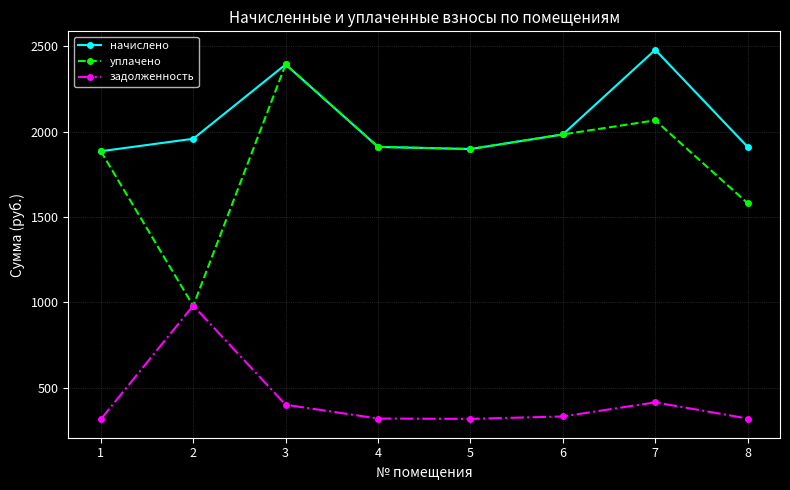

What is the maximum value for уплачено?

2394.5